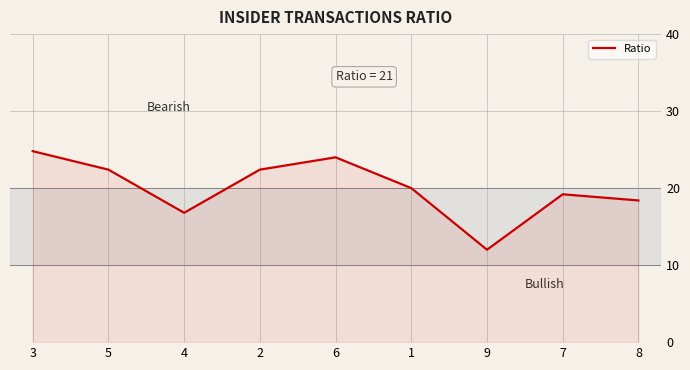

What is the minimum value shown in the chart?

12.0